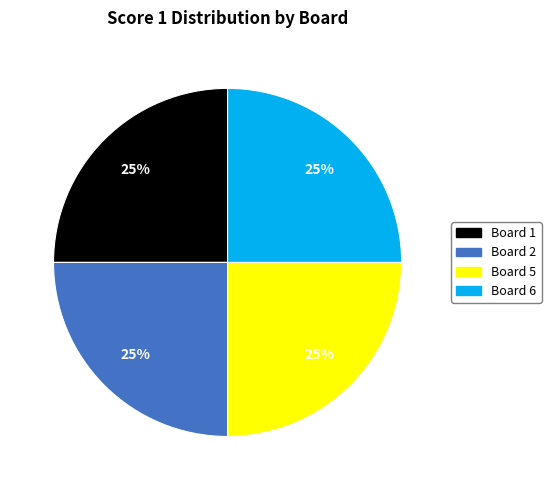

The Board 5 slice represents 18% of the pie. True or false?

False